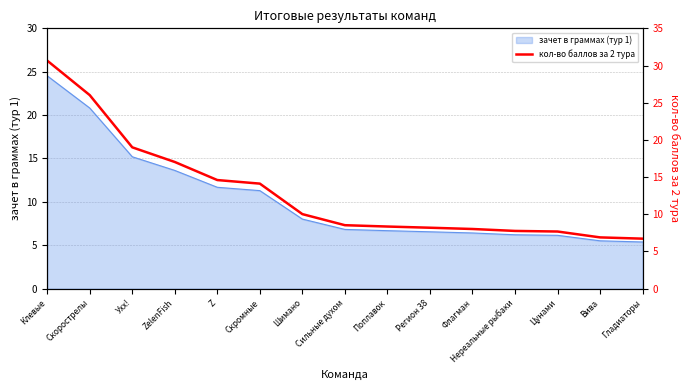

The chart shows a value of 6.3 at Шимано. True or false?

False